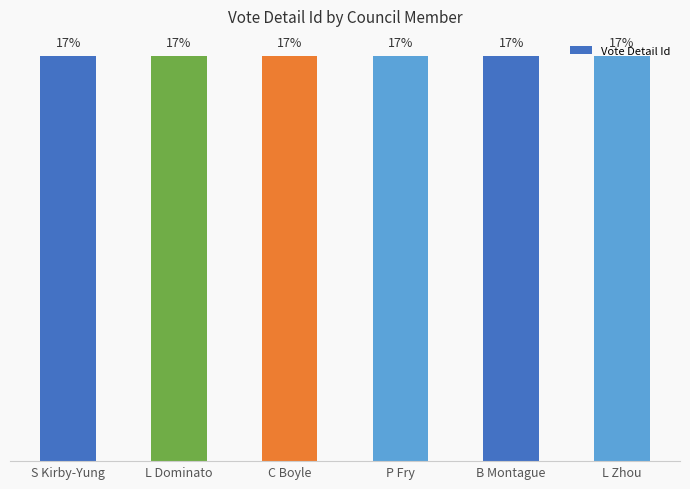

Does the chart contain any negative values?

No